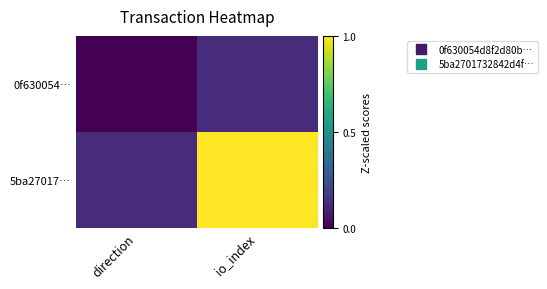

Between io_index and direction, which is larger?

io_index